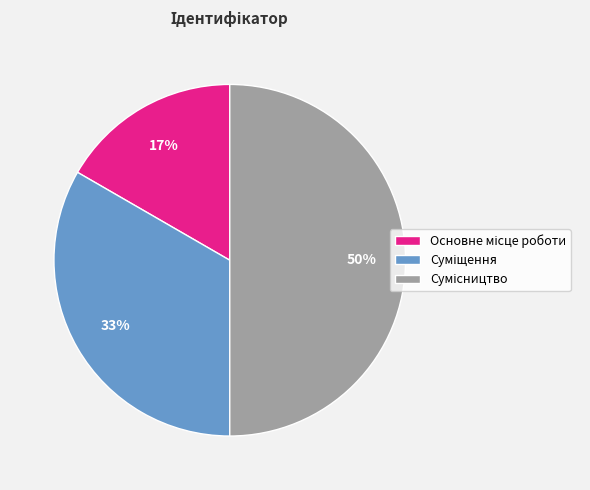

To the nearest percent, what is the difference between the largest and smallest slice percentages?

33%